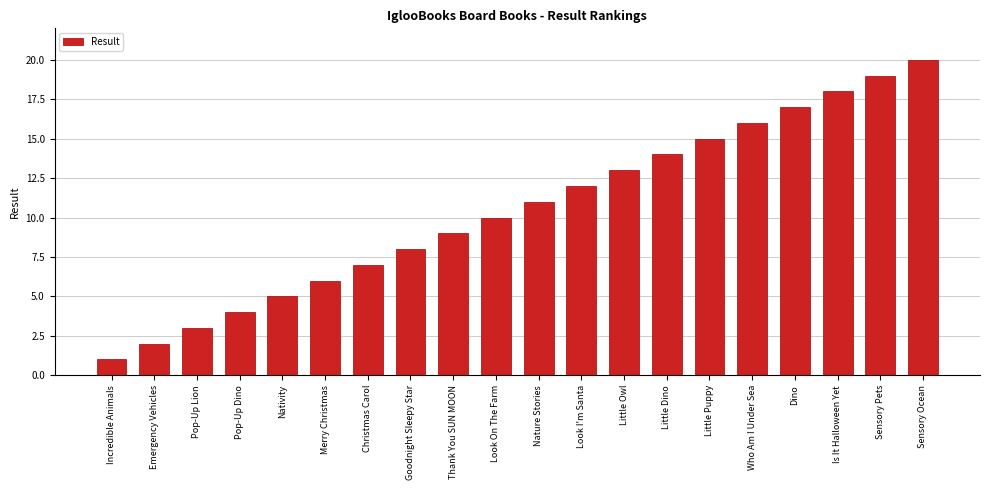

Are the bars grouped side by side (vs. stacked)?

No